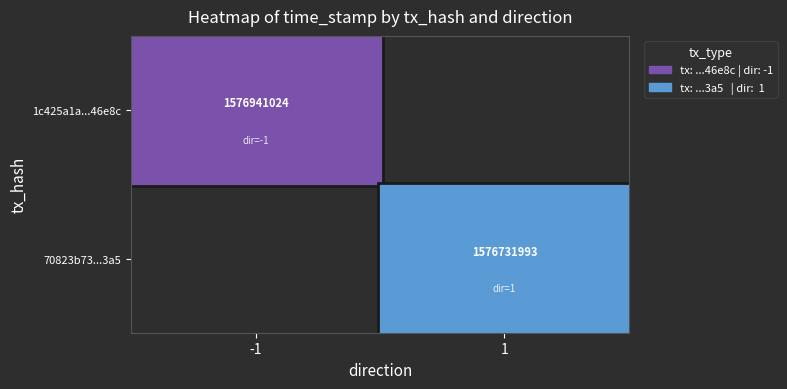

Reading left to right, list all the values displayed in this chart.

1c425a1a3bb6671a9c7bdc62ea3eafb02146e8c: -1	1576941024
70823b731a7b8a10db204d60fb9d068f994e3a5: 1	1576731993